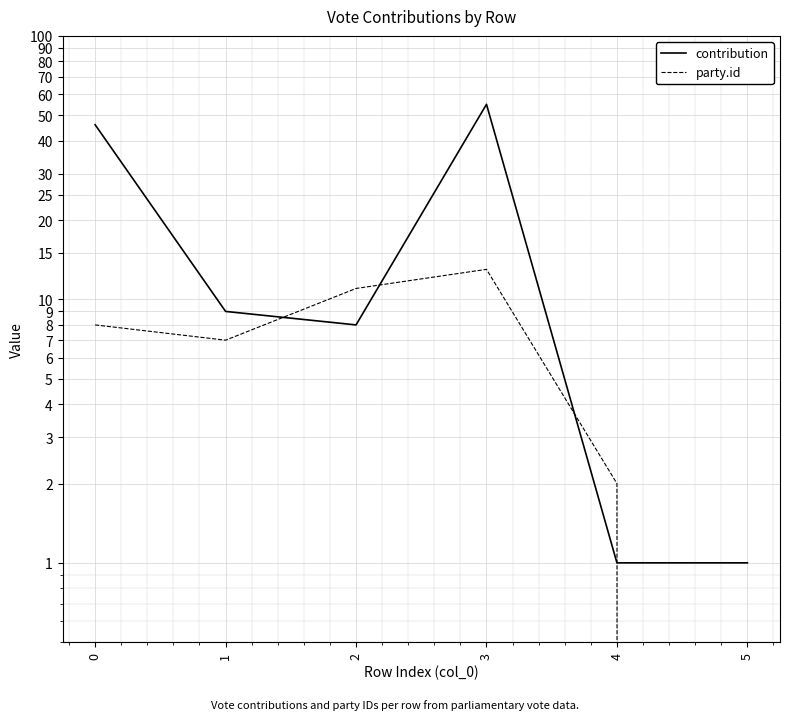

Count the number of data series in this chart.

2